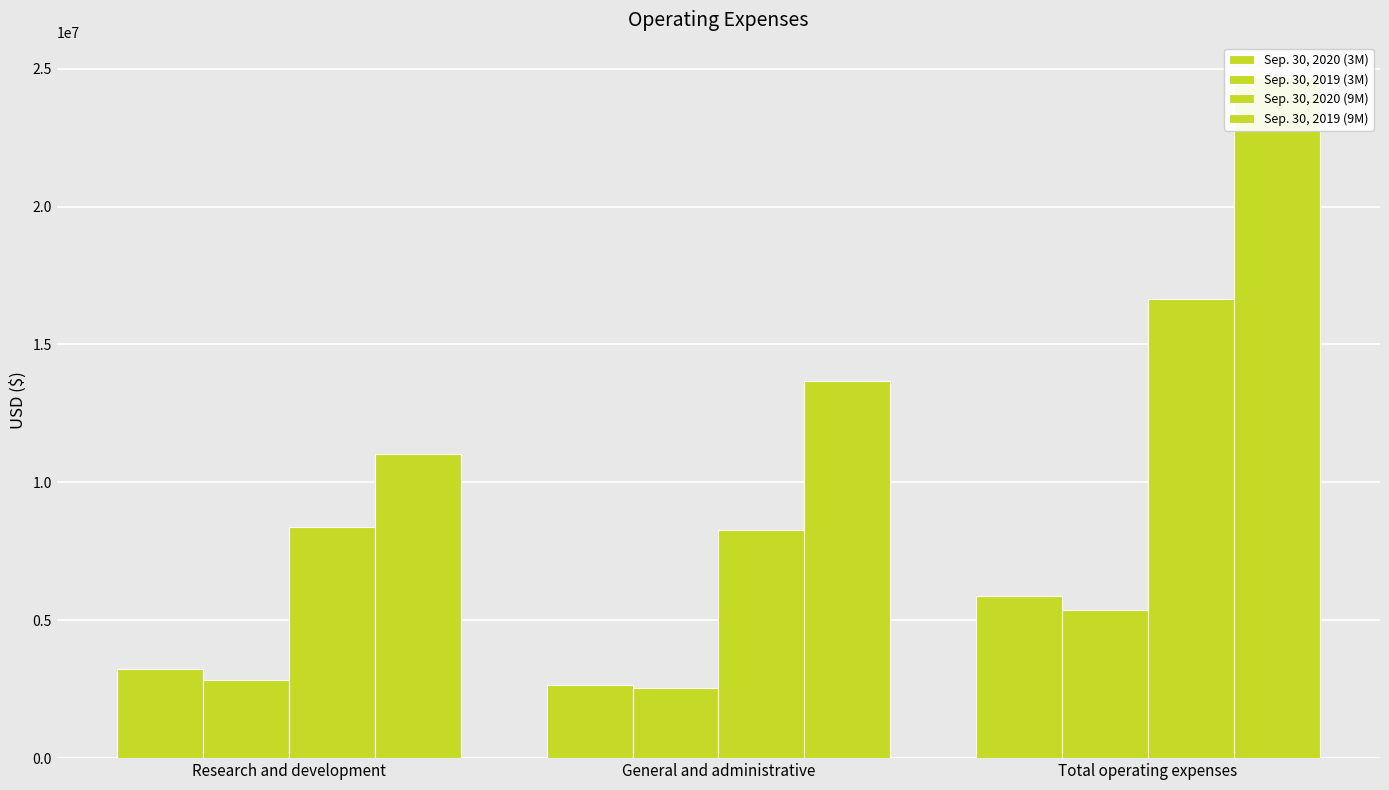

Which series has the largest total across all categories?

Sep. 30, 2019 (9M)